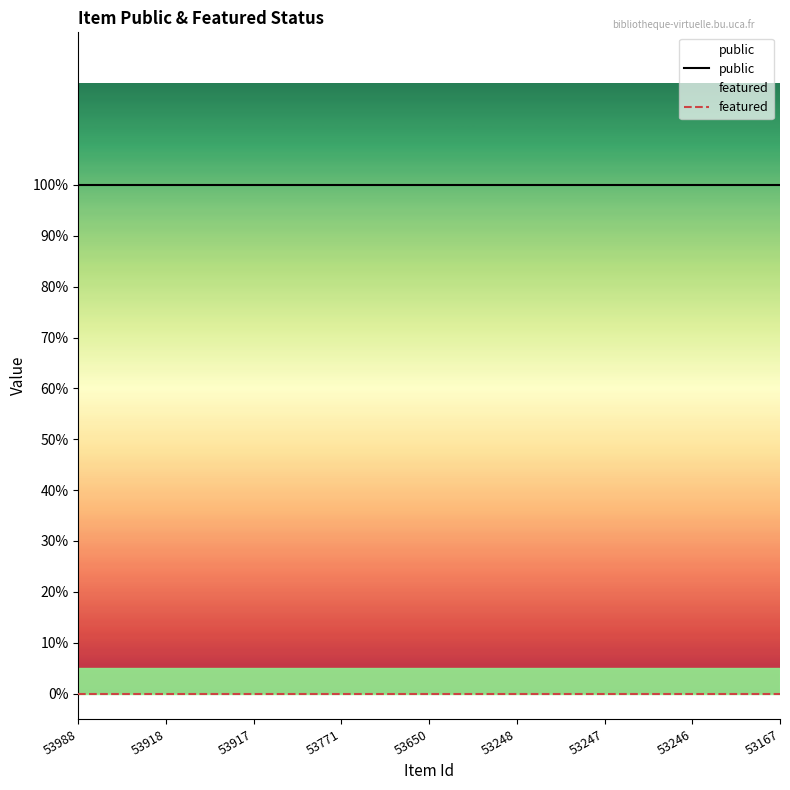

True or false: public and featured cross at least once.

False